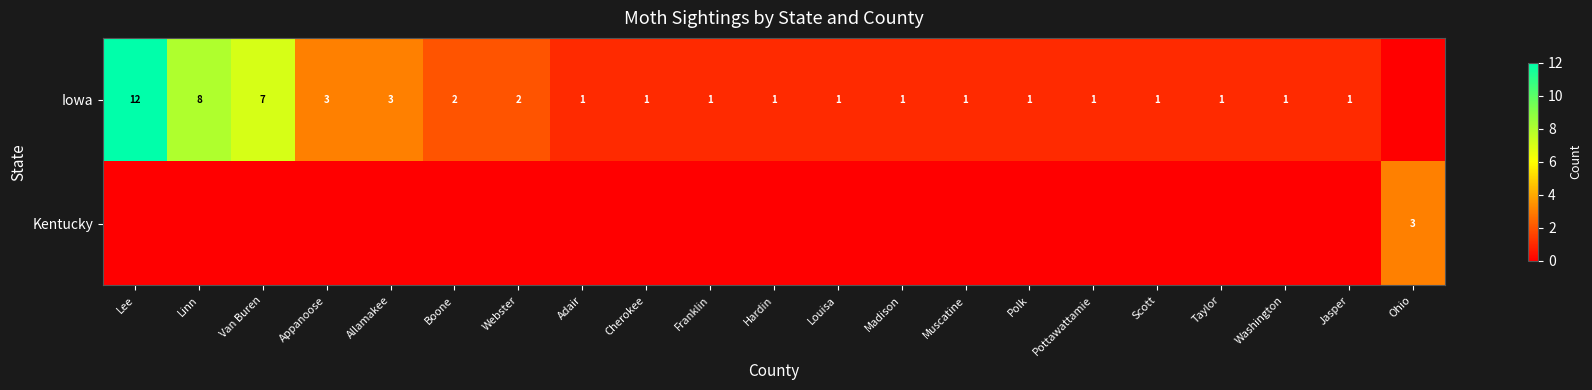

Is it true that Iowa equals 2 at Franklin?

False